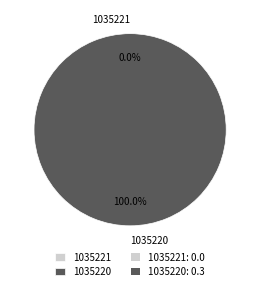

Which category has the smallest portion of the pie?

1035221